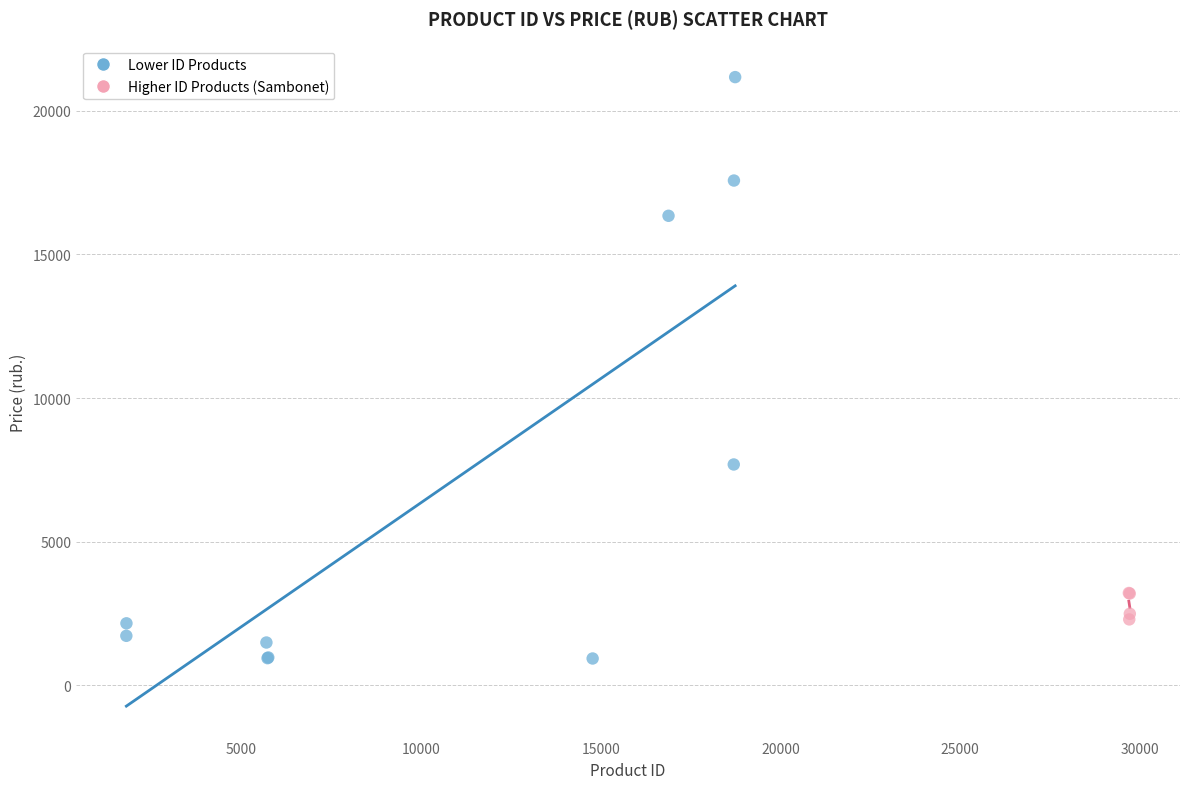

Which series reaches the maximum Y coordinate?

Lower ID Products